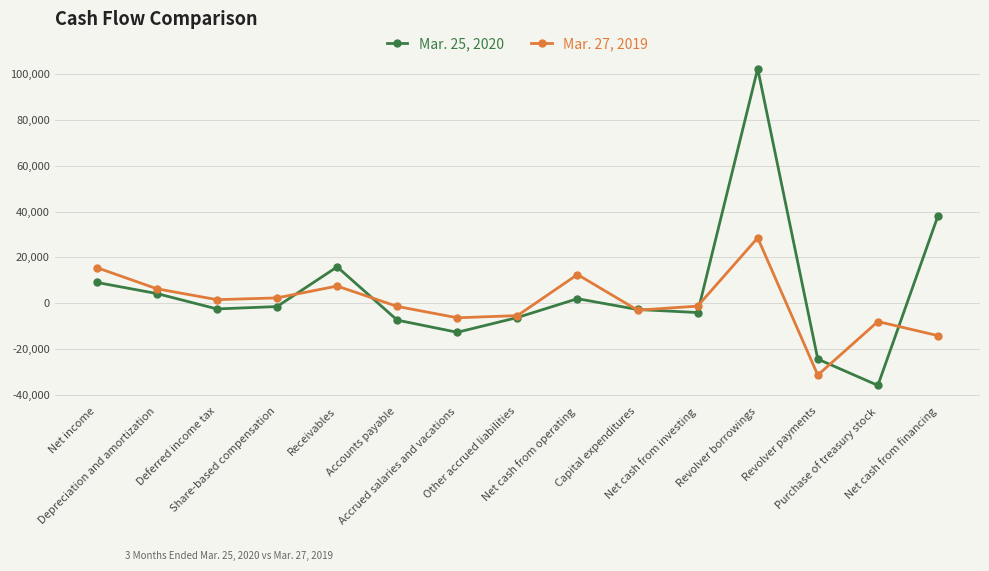

What position from the right is Capital expenditures?

6